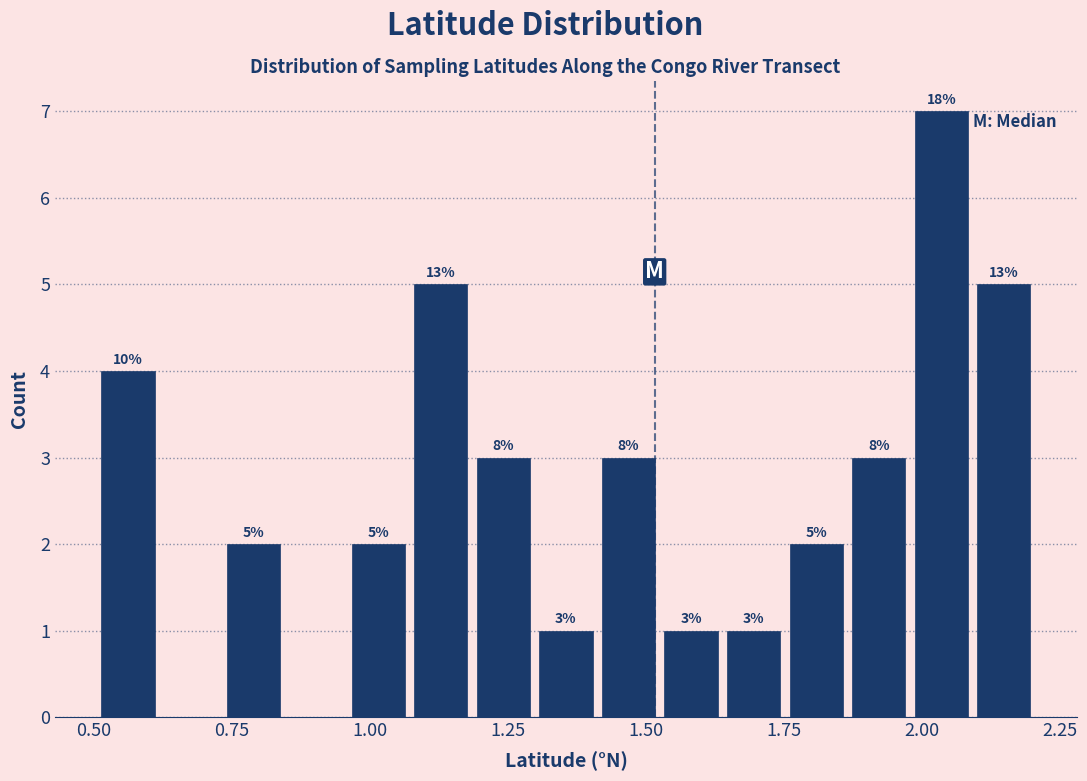

Around what value on the x-axis is the tallest bar? Give the approximate position of its centre, as read against the axis.

2.05